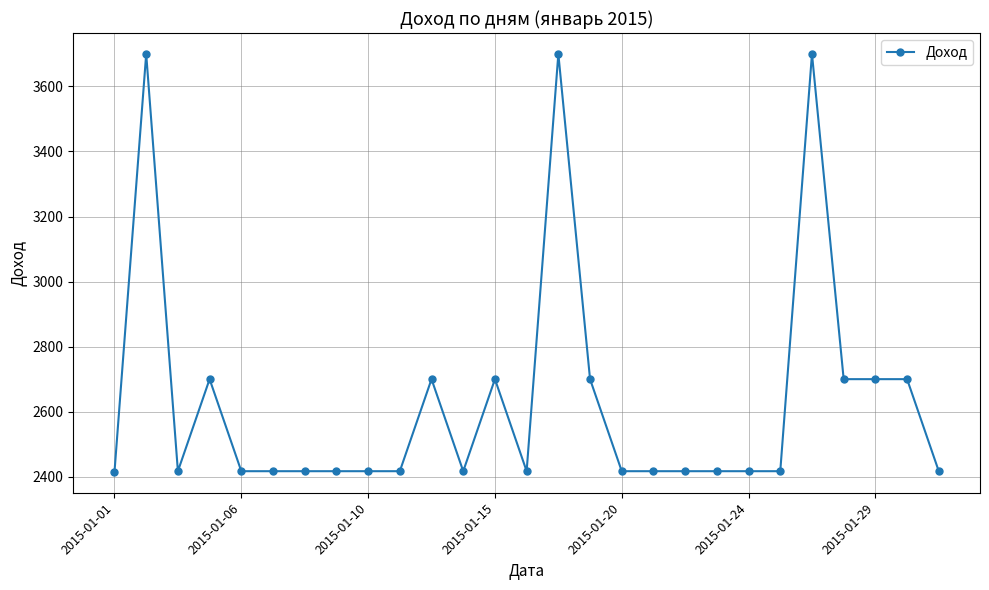

What is the difference between the maximum and minimum values?

1285